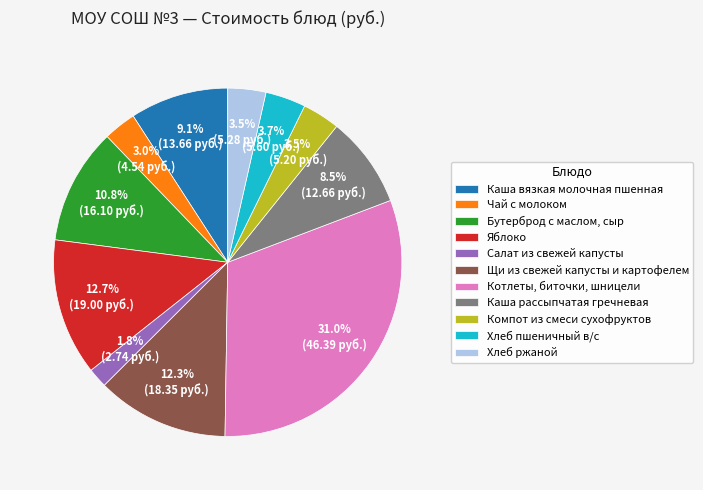

To the nearest percent, what portion does Каша вязкая молочная пшенная represent?

9%